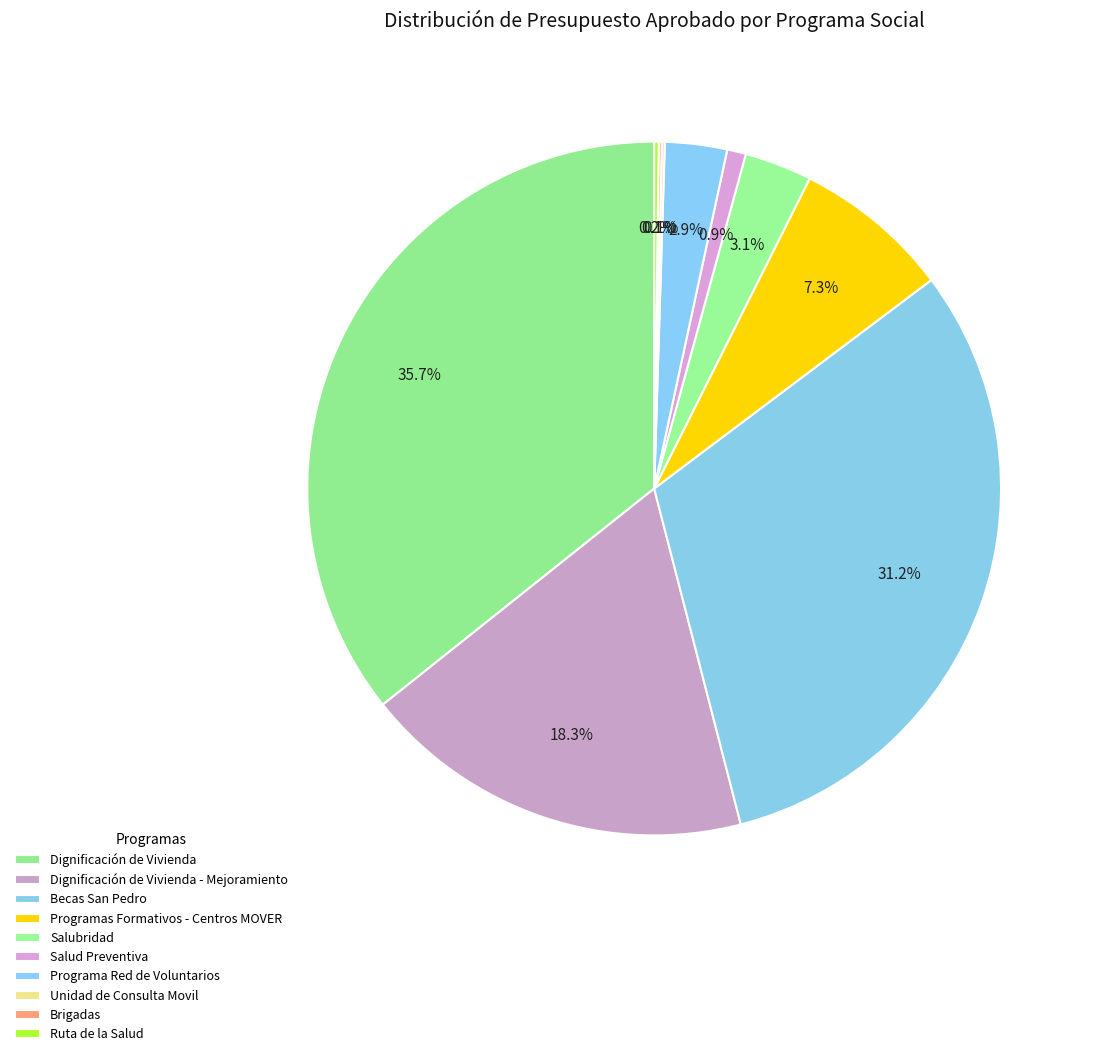

To the nearest percent, what is the combined percentage of Programa Red de Voluntarios and Becas San Pedro?

34%